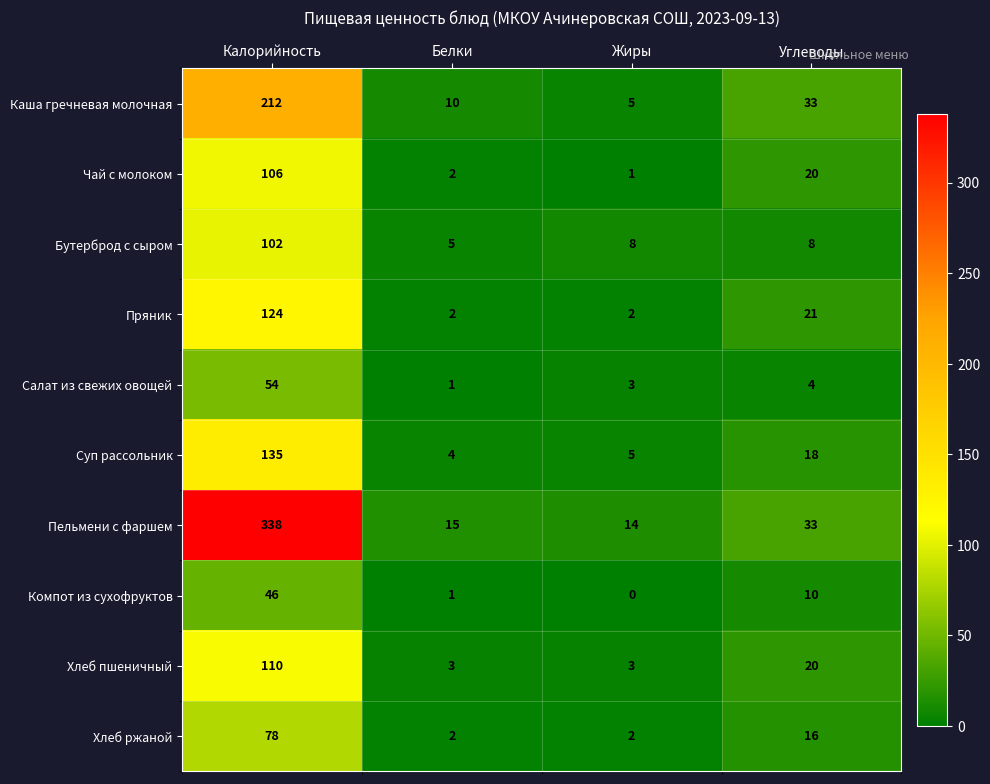

Which series has the widest spread of values?

Пельмени с фаршем